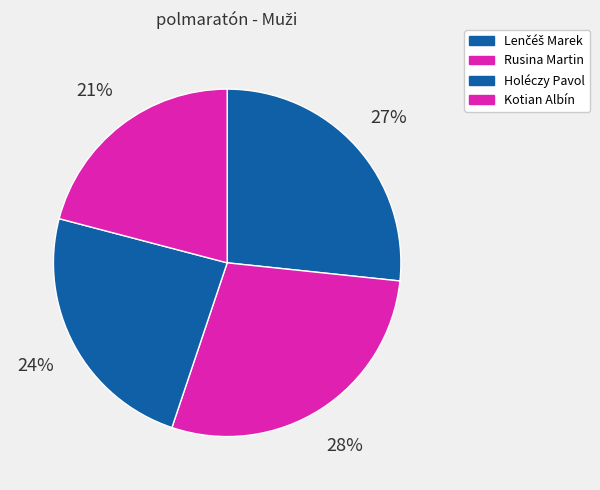

To the nearest percent, what portion does Rusina Martin represent?

28%